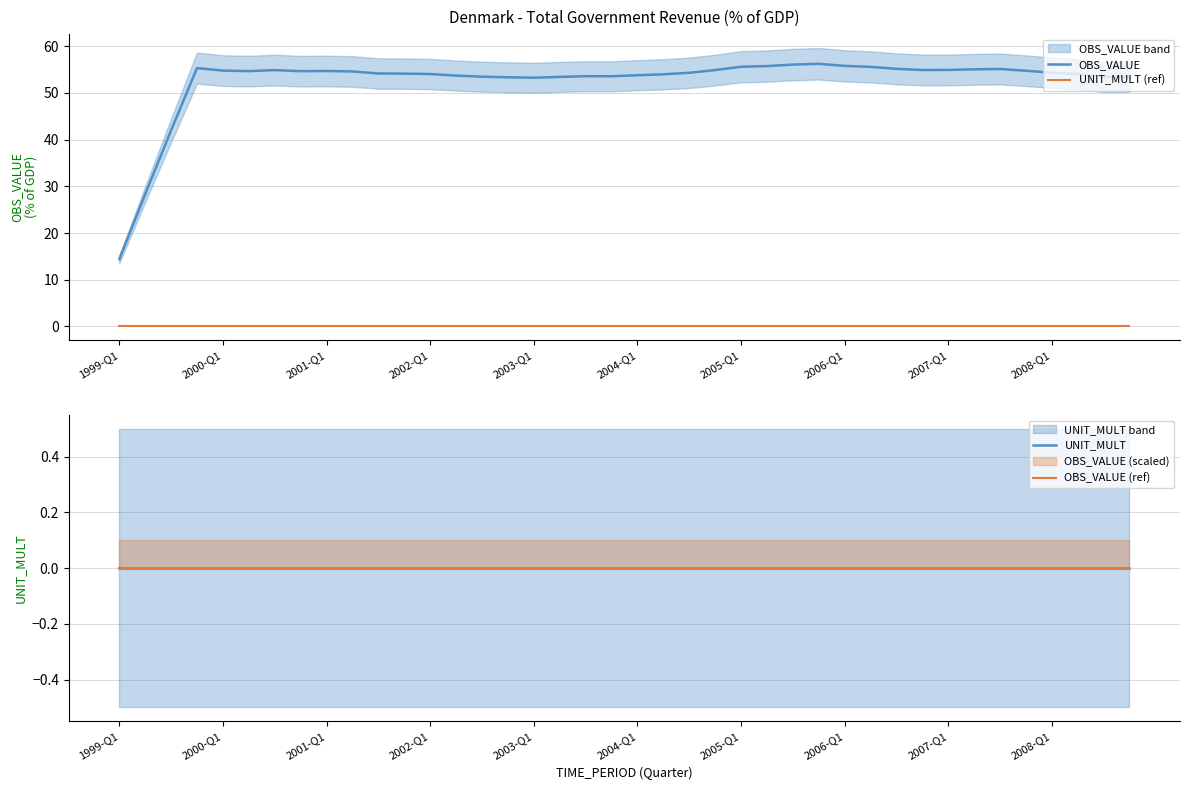

True or false: UNIT_MULT and UNIT_MULT (ref) intersect in this chart.

False